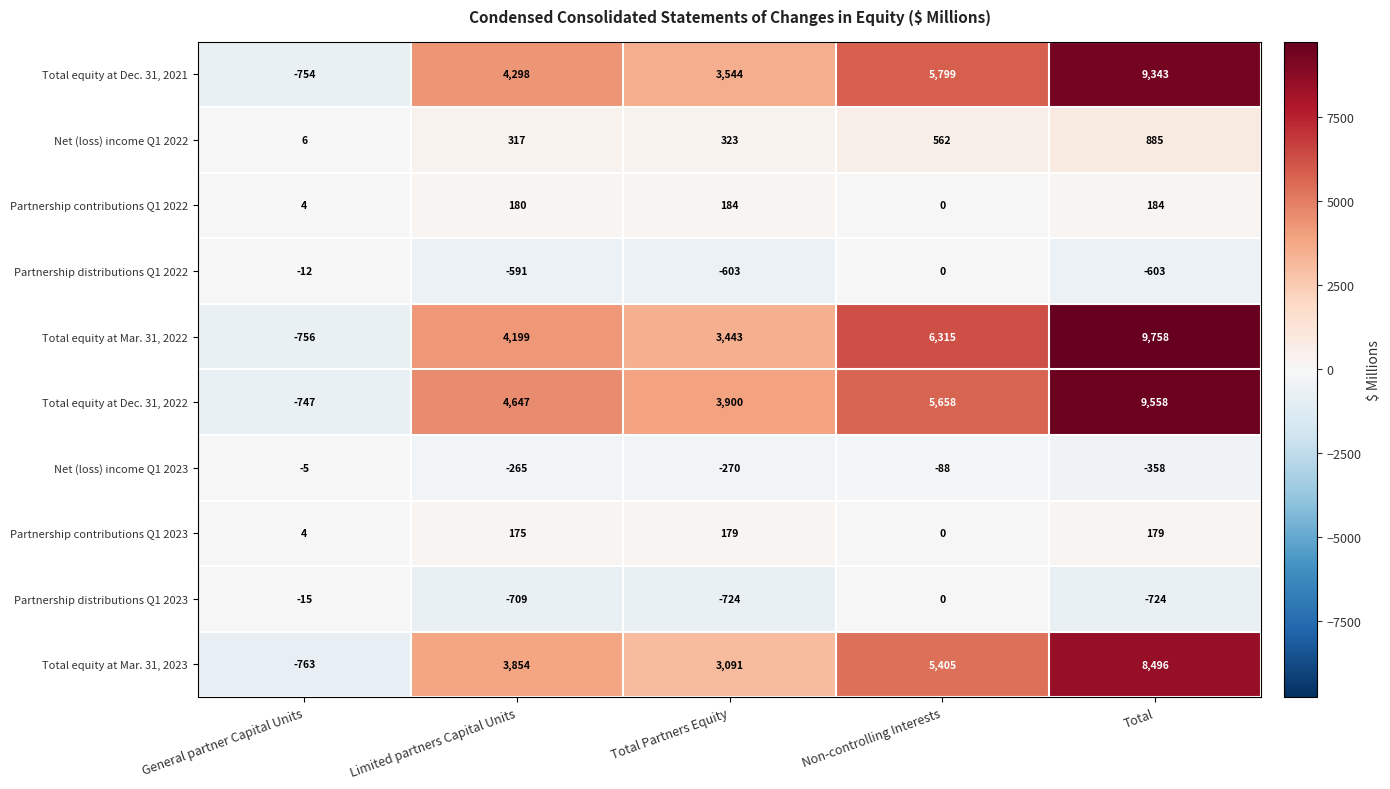

How many categories are shown in the chart?

5